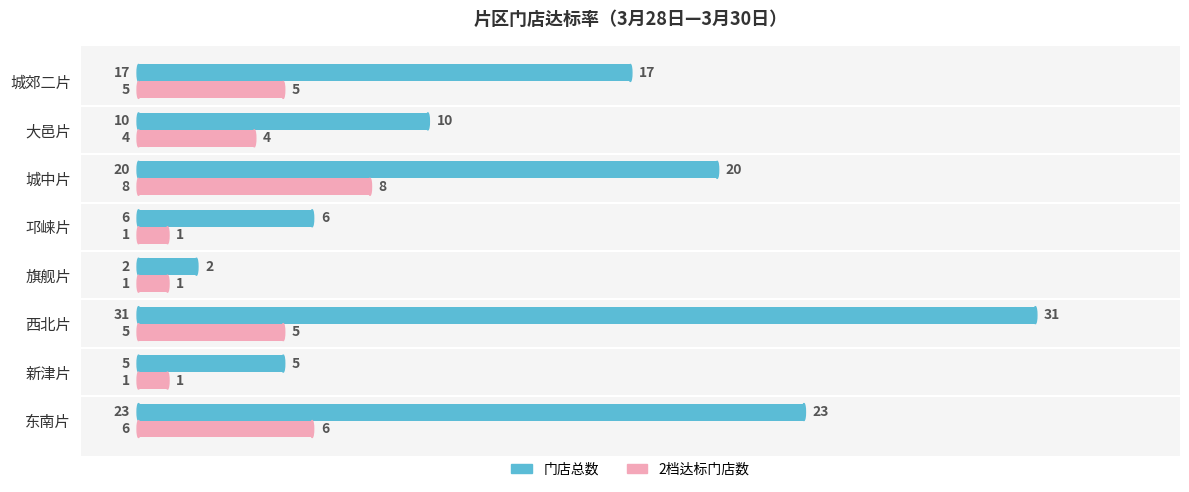

At which category is the sum across all series the highest?

西北片